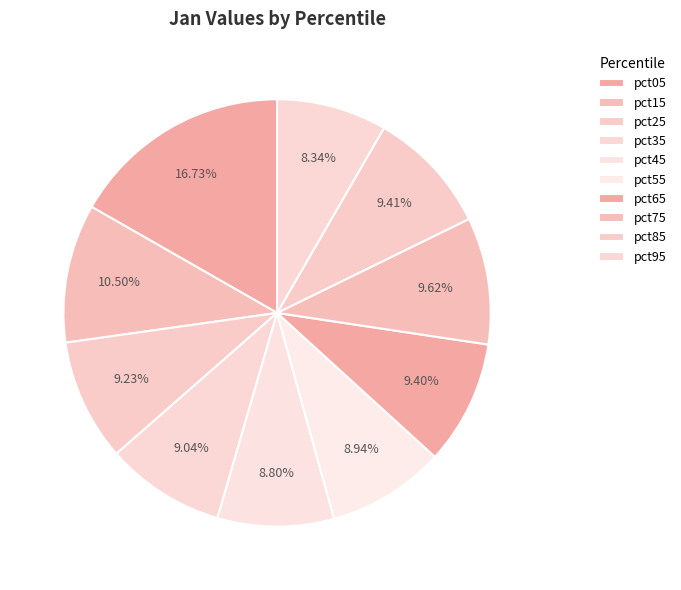

Count the number of slices in the pie.

10